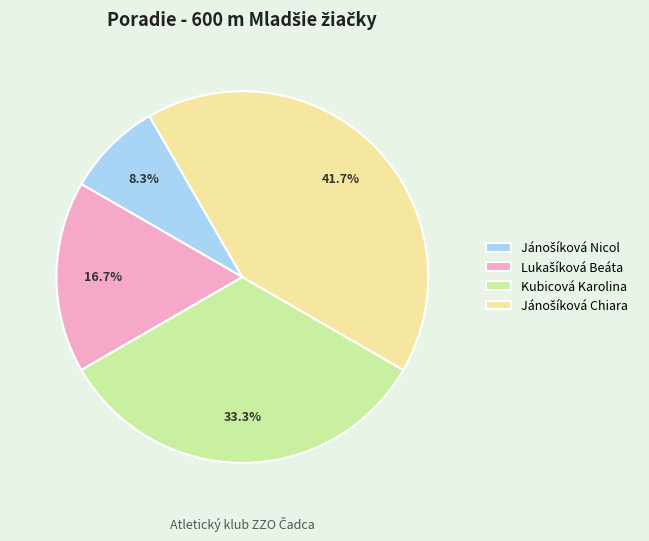

Is there a majority slice in this chart?

No